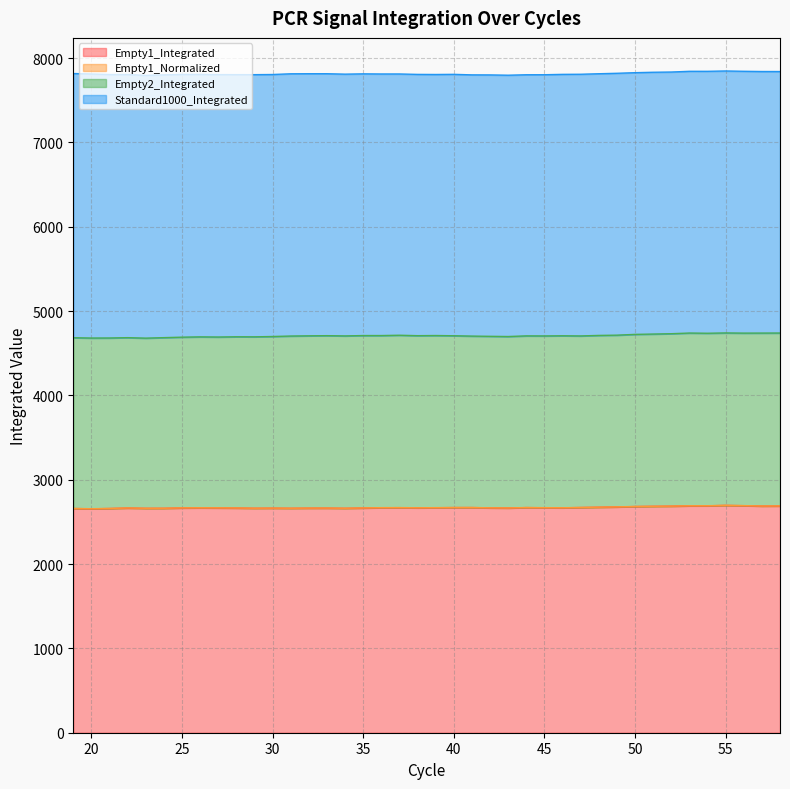

What is the minimum value for Empty1_Integrated?

2655.0